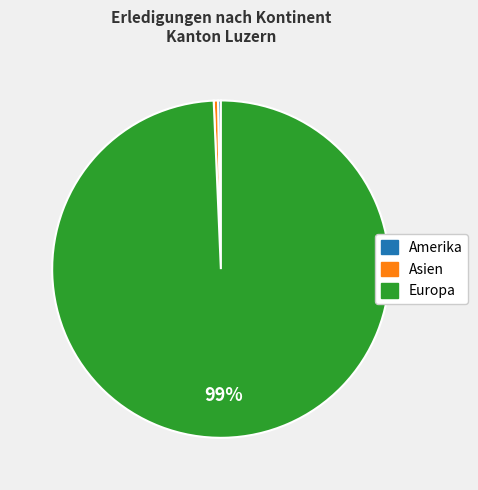

Is there any slice that represents more than half of the pie?

Yes